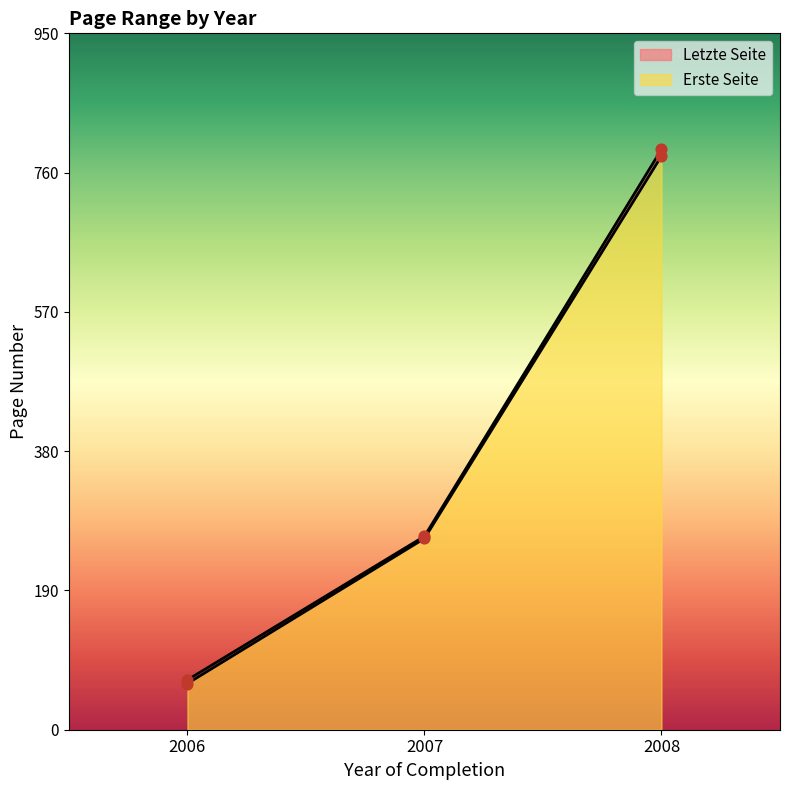

Which series has the largest Y range (max minus min)?

Letzte Seite